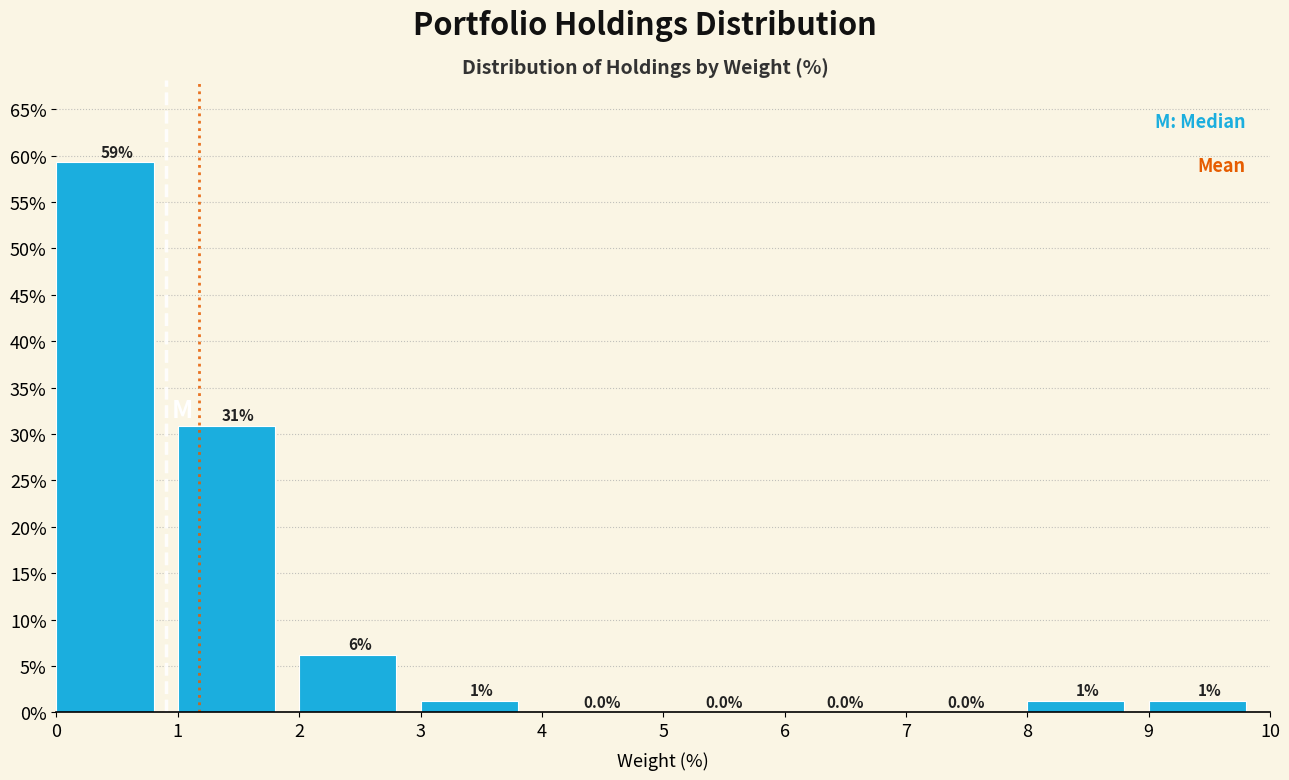

Over which range of the x-axis is the bar tallest?

0 to 1